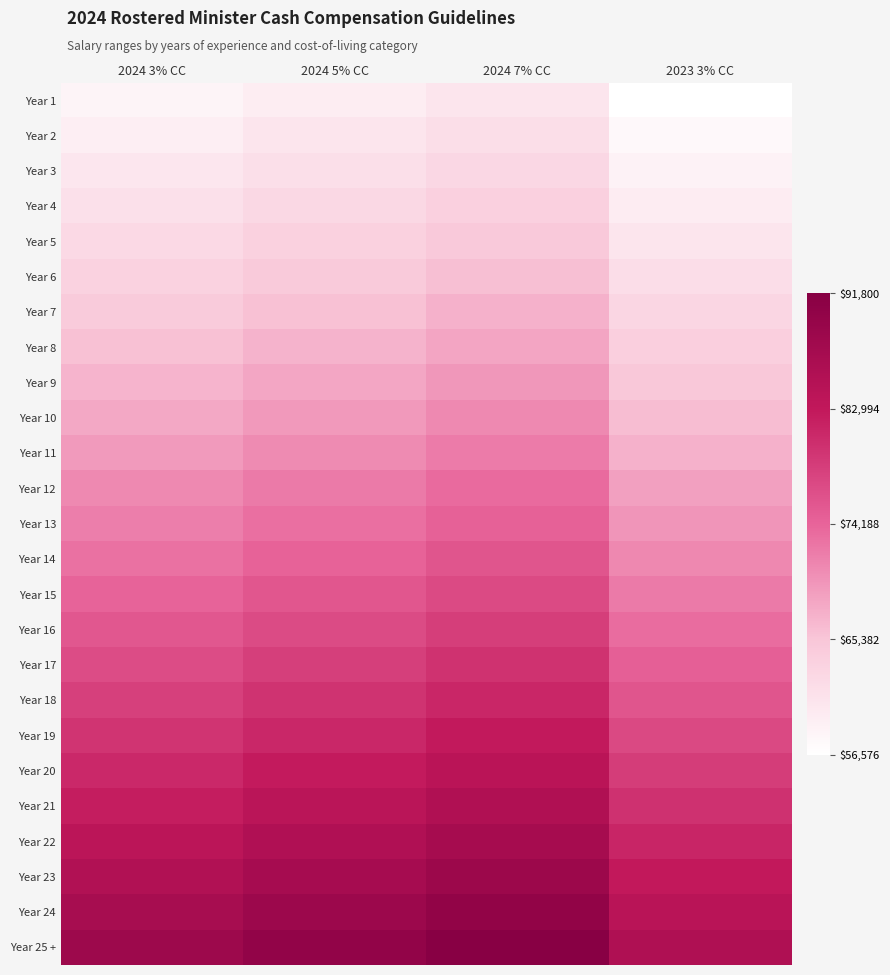

Reading left to right, list all the values displayed in this chart.

Year 1: 2024 3% CC=58273	2024 5% CC=59405	2024 7% CC=60536	2023 3% CC=56576
Year 2: 2024 3% CC=59293	2024 5% CC=60444	2024 7% CC=61596	2023 3% CC=57566
Year 3: 2024 3% CC=60330	2024 5% CC=61502	2024 7% CC=62673	2023 3% CC=58573
Year 4: 2024 3% CC=61387	2024 5% CC=62579	2024 7% CC=63771	2023 3% CC=59599
Year 5: 2024 3% CC=62460	2024 5% CC=63673	2024 7% CC=64886	2023 3% CC=60641
Year 6: 2024 3% CC=63553	2024 5% CC=64787	2024 7% CC=66021	2023 3% CC=61702
Year 7: 2024 3% CC=64665	2024 5% CC=65921	2024 7% CC=67177	2023 3% CC=62782
Year 8: 2024 3% CC=65797	2024 5% CC=67075	2024 7% CC=68353	2023 3% CC=63881
Year 9: 2024 3% CC=66949	2024 5% CC=68249	2024 7% CC=69549	2023 3% CC=64999
Year 10: 2024 3% CC=68120	2024 5% CC=69443	2024 7% CC=70766	2023 3% CC=66136
Year 11: 2024 3% CC=69312	2024 5% CC=70658	2024 7% CC=72004	2023 3% CC=67293
Year 12: 2024 3% CC=70803	2024 5% CC=72178	2024 7% CC=73553	2023 3% CC=68741
Year 13: 2024 3% CC=71759	2024 5% CC=73152	2024 7% CC=74546	2023 3% CC=69669
Year 14: 2024 3% CC=73016	2024 5% CC=74433	2024 7% CC=75851	2023 3% CC=70889
Year 15: 2024 3% CC=74294	2024 5% CC=75737	2024 7% CC=77179	2023 3% CC=72130
Year 16: 2024 3% CC=75593	2024 5% CC=77061	2024 7% CC=78528	2023 3% CC=73391
Year 17: 2024 3% CC=76915	2024 5% CC=78409	2024 7% CC=79902	2023 3% CC=74675
Year 18: 2024 3% CC=78188	2024 5% CC=79707	2024 7% CC=81225	2023 3% CC=75911
Year 19: 2024 3% CC=79631	2024 5% CC=81178	2024 7% CC=82724	2023 3% CC=77312
Year 20: 2024 3% CC=81025	2024 5% CC=82598	2024 7% CC=84172	2023 3% CC=78665
Year 21: 2024 3% CC=82442	2024 5% CC=84043	2024 7% CC=85644	2023 3% CC=80041
Year 22: 2024 3% CC=83886	2024 5% CC=85515	2024 7% CC=87144	2023 3% CC=81443
Year 23: 2024 3% CC=85361	2024 5% CC=87019	2024 7% CC=88676	2023 3% CC=82875
Year 24: 2024 3% CC=86849	2024 5% CC=88535	2024 7% CC=90221	2023 3% CC=84319
Year 25 +: 2024 3% CC=88368	2024 5% CC=90084	2024 7% CC=91800	2023 3% CC=85794